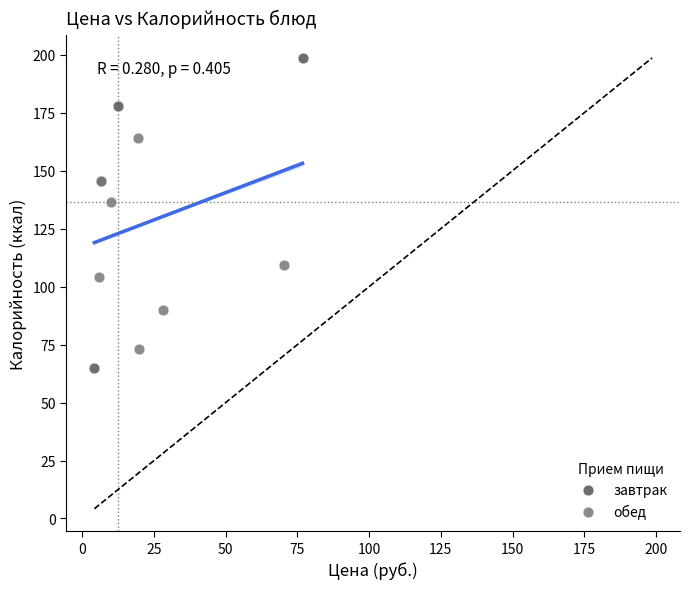

Which series has the largest Y range (max minus min)?

завтрак